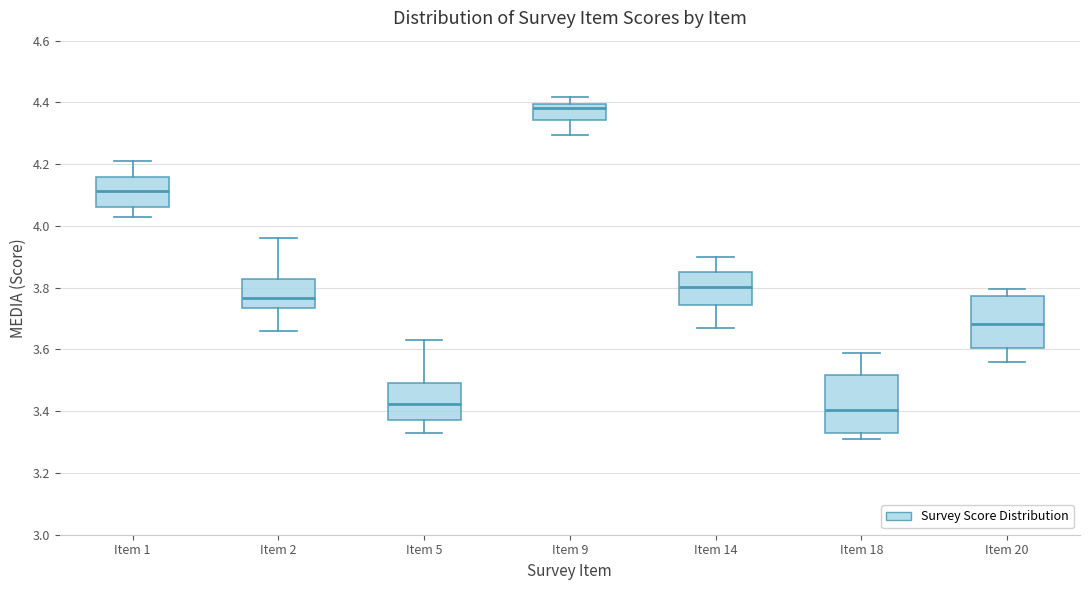

Reading left to right, transcribe this box plot: for each box, give where its median line is, the range the box spans, and where its two whiskers end, as read against the y-axis. The values are not printed on the chart, so give them approximately, as read against the axis.

Item 1: median 4.12, box 4.06 to 4.16, whiskers 4.02 to 4.22
Item 2: median 3.76, box 3.74 to 3.82, whiskers 3.66 to 3.96
Item 5: median 3.42, box 3.38 to 3.50, whiskers 3.34 to 3.64
Item 9: median 4.38, box 4.34 to 4.40, whiskers 4.30 to 4.42
Item 14: median 3.80, box 3.74 to 3.86, whiskers 3.68 to 3.90
Item 18: median 3.40, box 3.34 to 3.52, whiskers 3.32 to 3.58
Item 20: median 3.68, box 3.60 to 3.78, whiskers 3.56 to 3.80